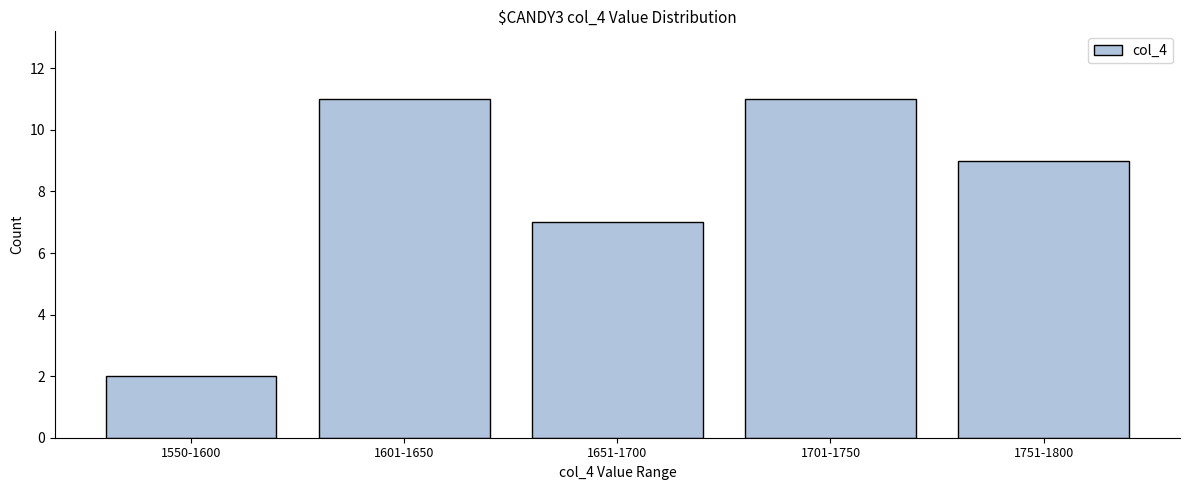

Reading left to right, extract all data points from this chart.

2	11	7	11	9